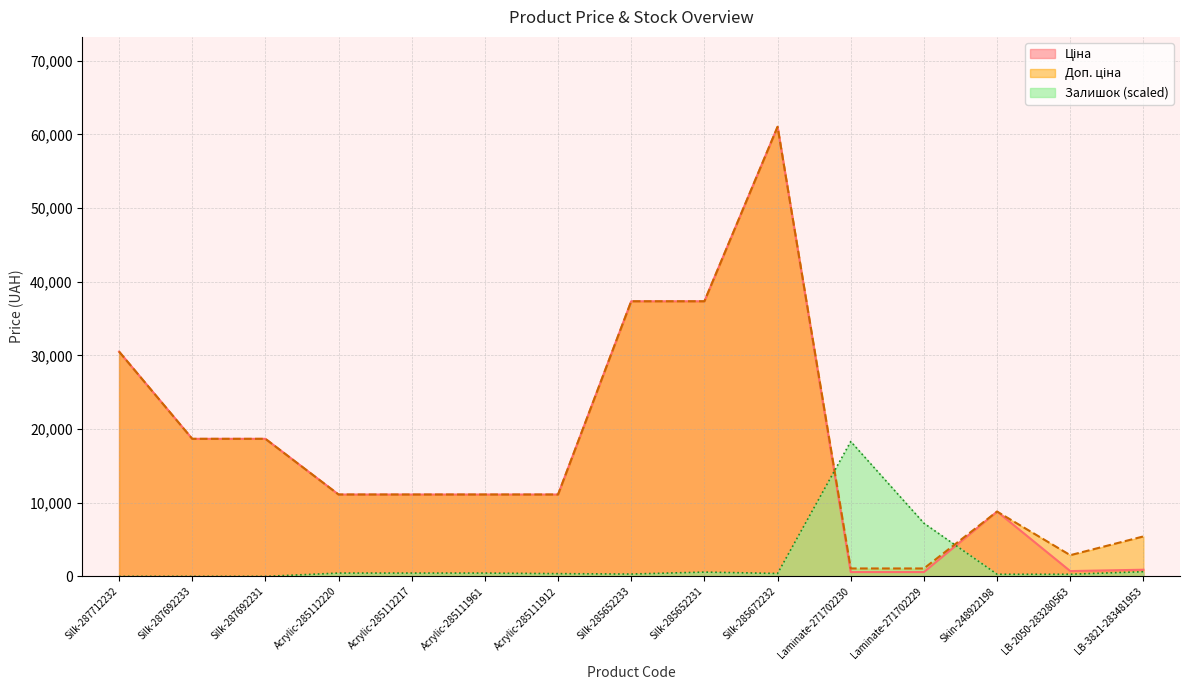

How many values in the Доп. ціна series exceed 11113?

10